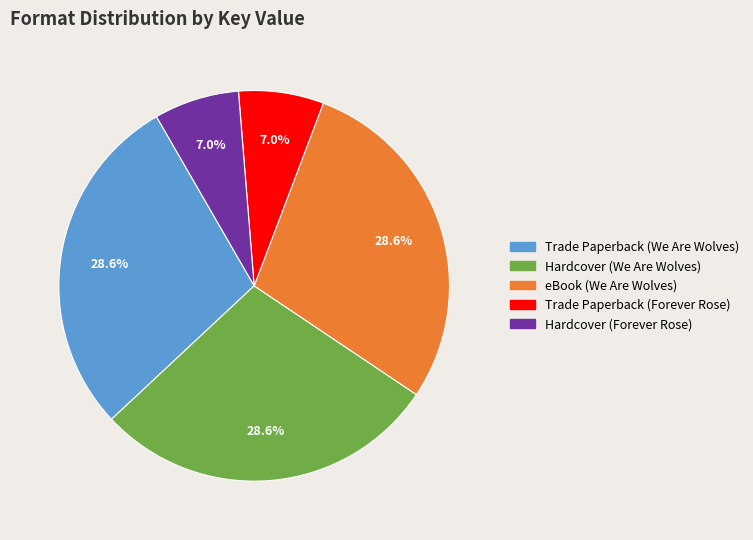

Count the number of slices in the pie.

5